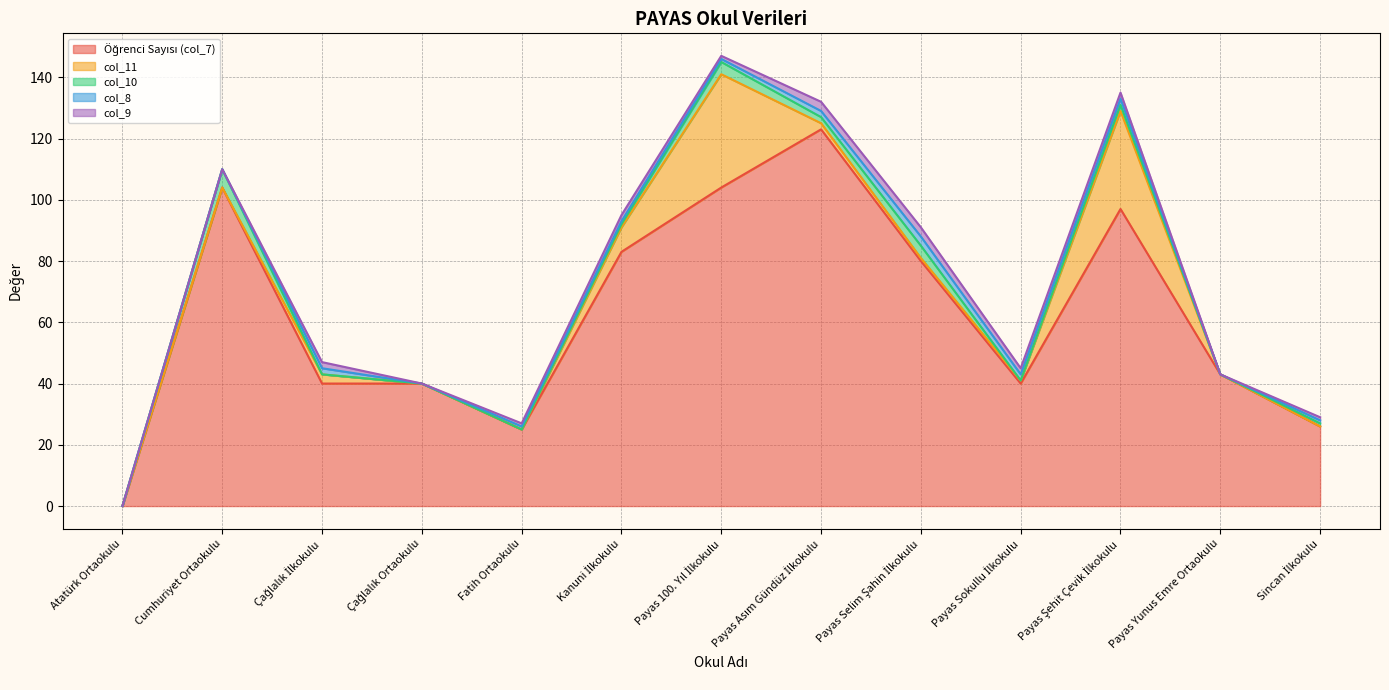

True or false: Öğrenci Sayısı (col_7) has more than 1 points higher than both neighbors.

True